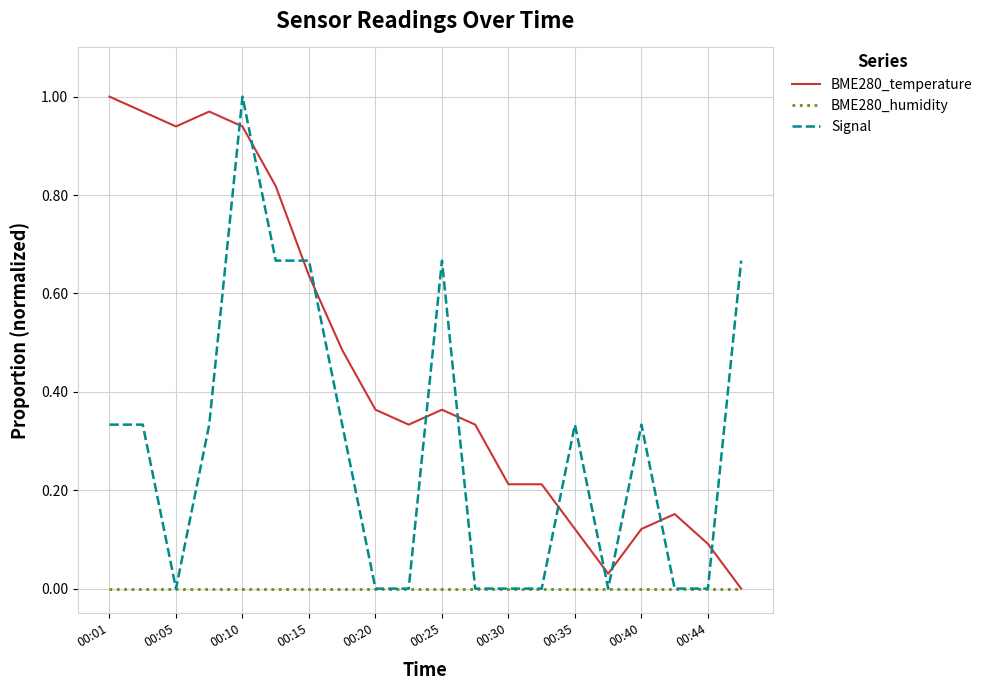

What are all the series names shown in the legend?

BME280_temperature, BME280_humidity, Signal